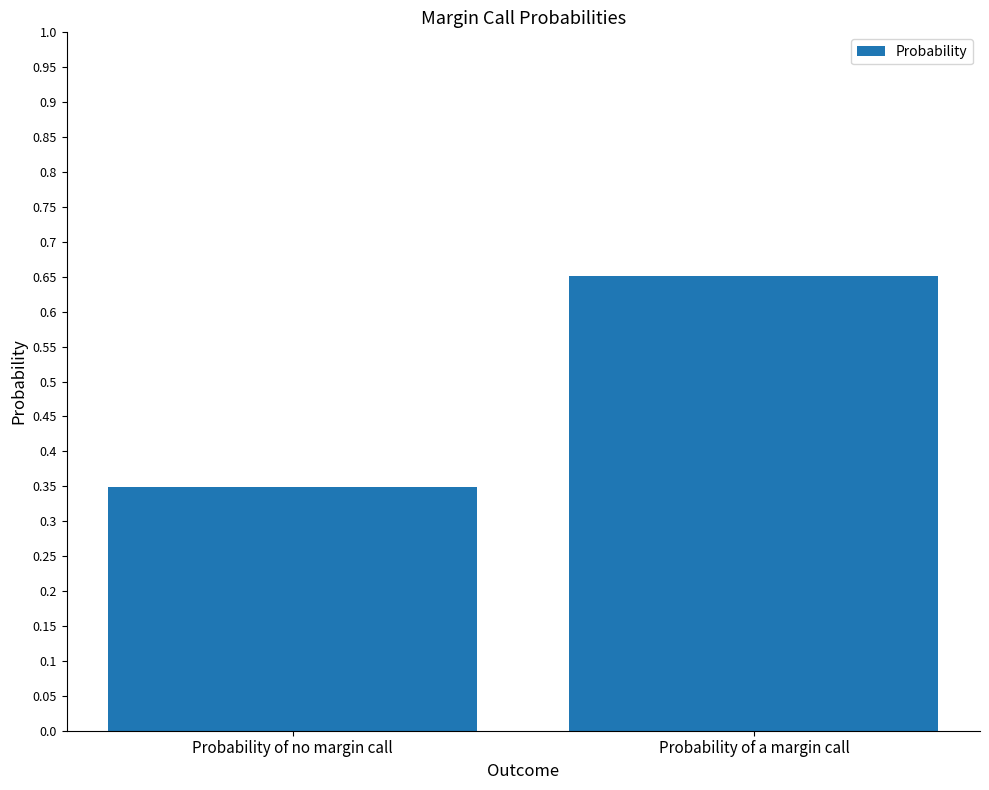

Which label corresponds to the smallest value in the chart?

Probability of no margin call